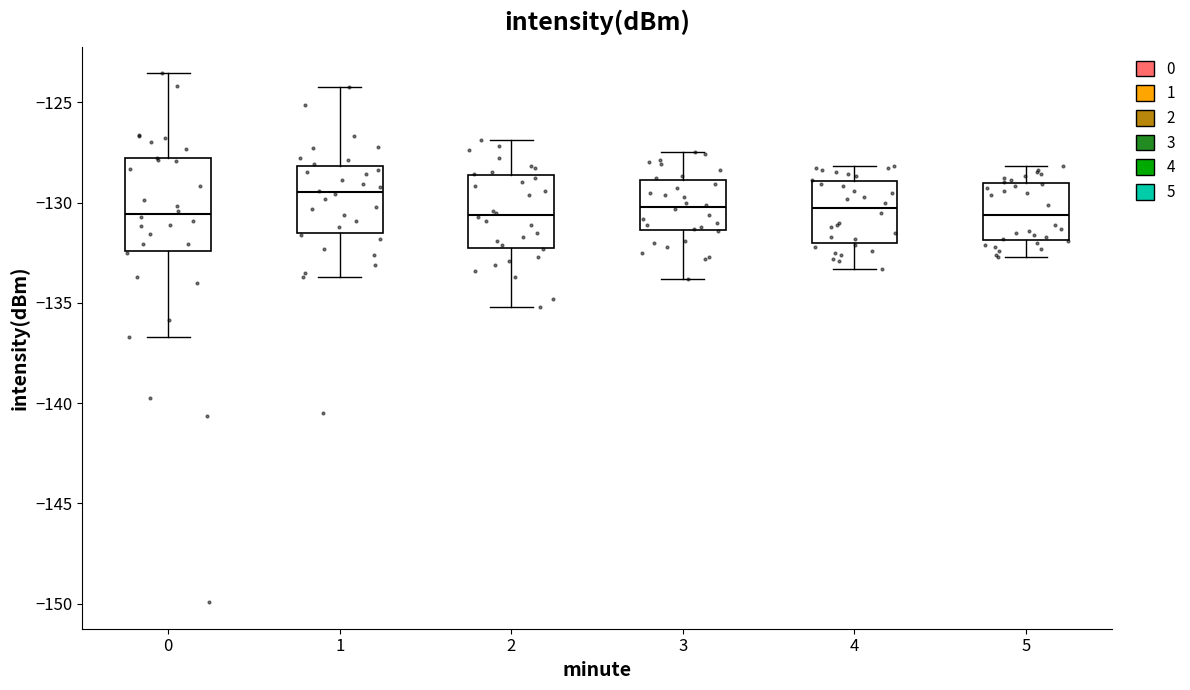

Reading left to right, read every box against the y-axis: the position of its median line, the range the box covers, and the ends of its whiskers. The values are not printed on the chart, so give them approximately, as read against the axis.

0: median -130.5, box -132.5 to -128.0, whiskers -136.5 to -123.5
1: median -129.5, box -131.5 to -128.0, whiskers -133.5 to -124.0
2: median -130.5, box -132.0 to -128.5, whiskers -135.0 to -127.0
3: median -130.0, box -131.5 to -129.0, whiskers -134.0 to -127.5
4: median -130.0, box -132.0 to -129.0, whiskers -133.5 to -128.0
5: median -130.5, box -132.0 to -129.0, whiskers -132.5 to -128.0